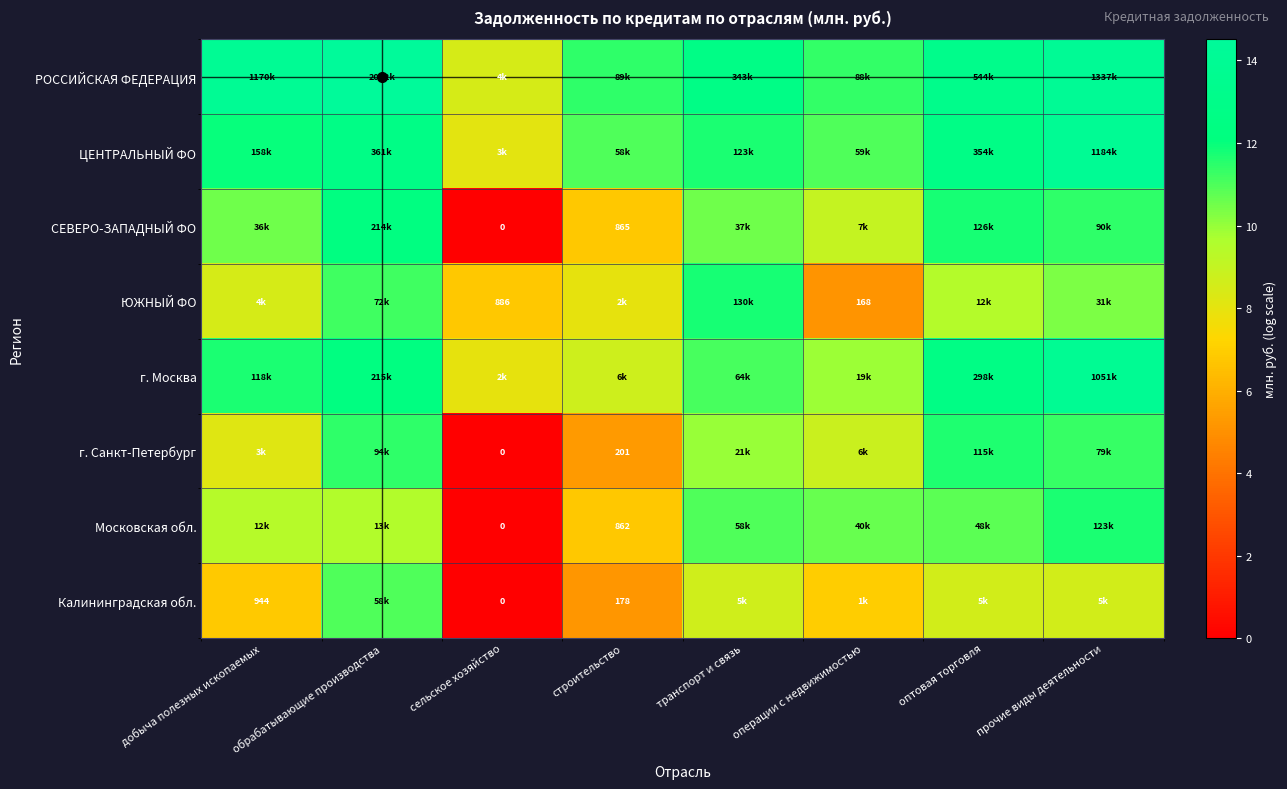

What is the average value of the г. Санкт-Петербург series?

8.3